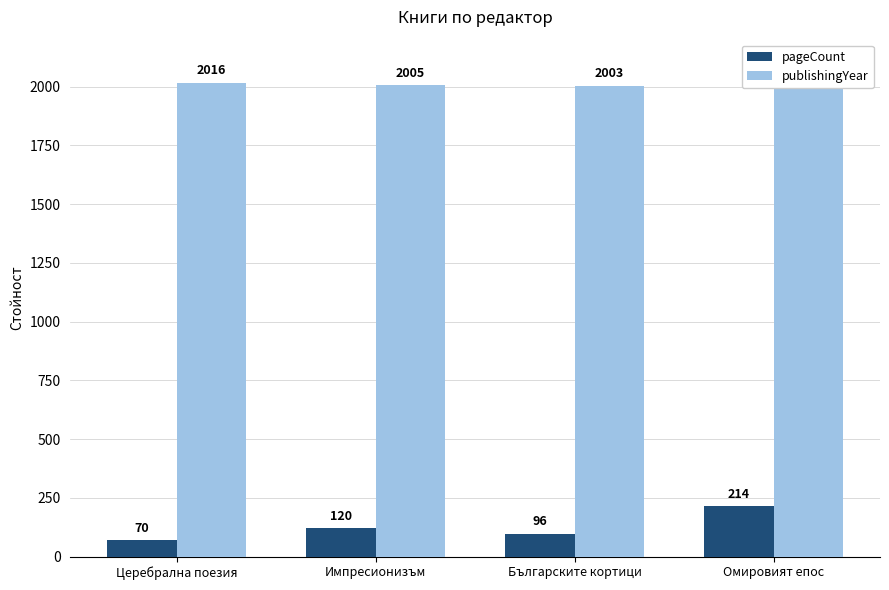

Rank the series by their average value, from highest to lowest.

publishingYear, pageCount